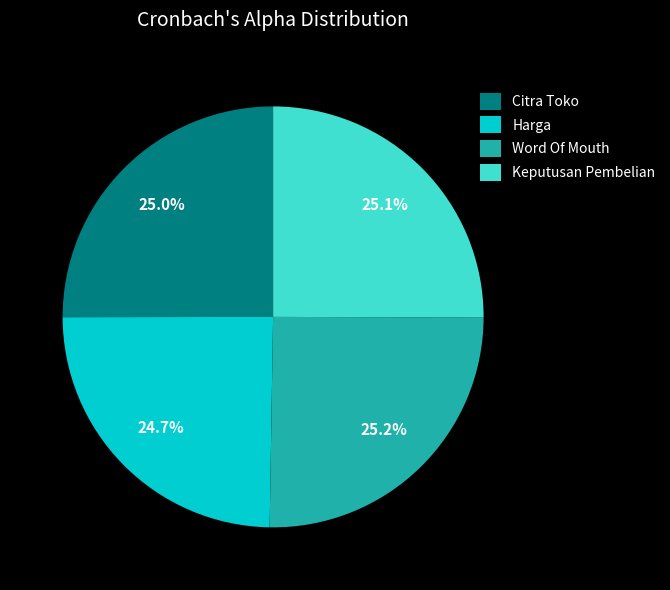

What percentage is the Harga slice, to the nearest percent?

25%